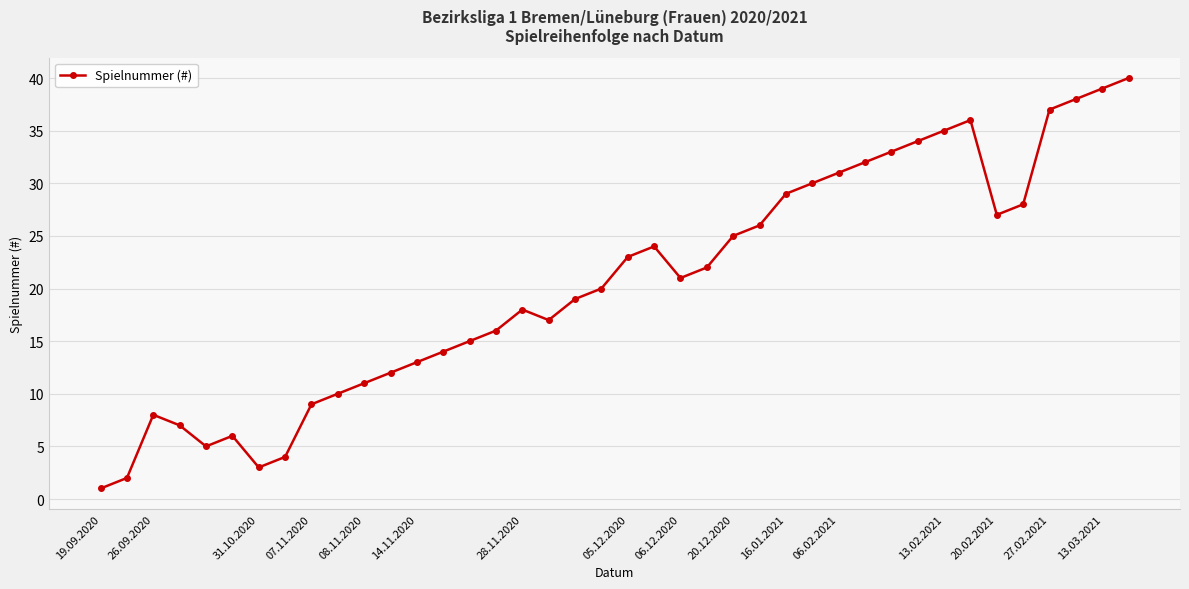

True or false: there are more than 0 points higher than both neighbors.

True